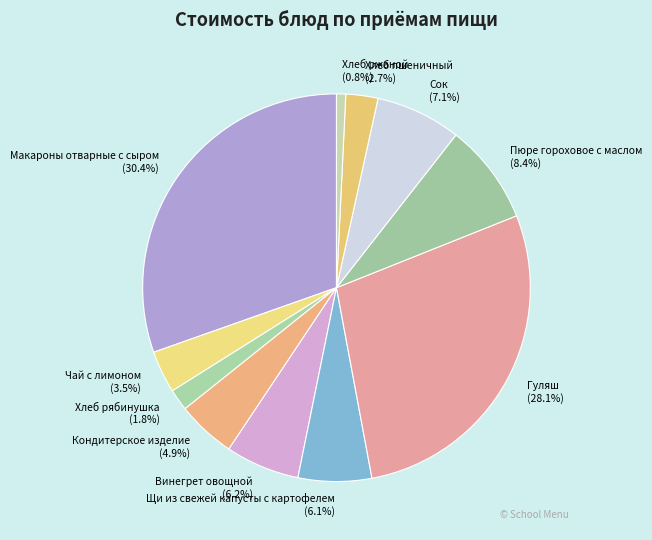

Between Пюре гороховое с маслом and Чай с лимоном, which is larger?

Пюре гороховое с маслом